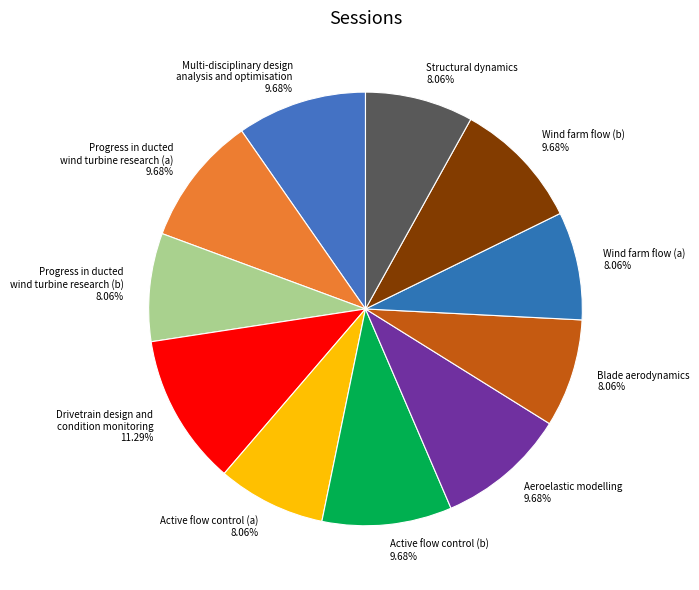

Is there a majority slice in this chart?

No